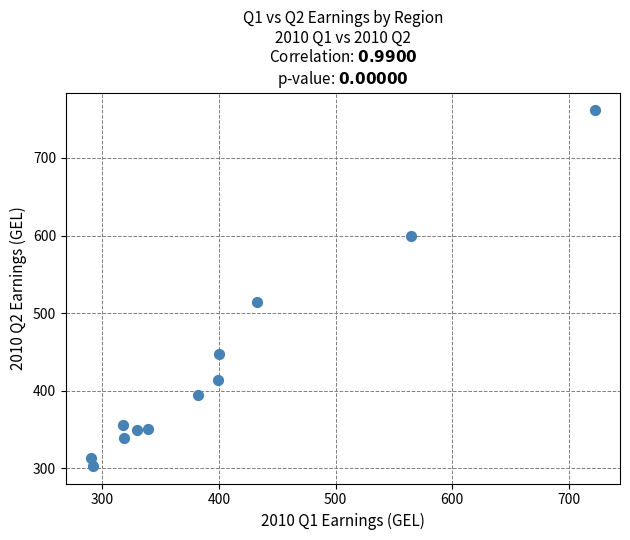

What is the range of X values (max minus min)?

431.9